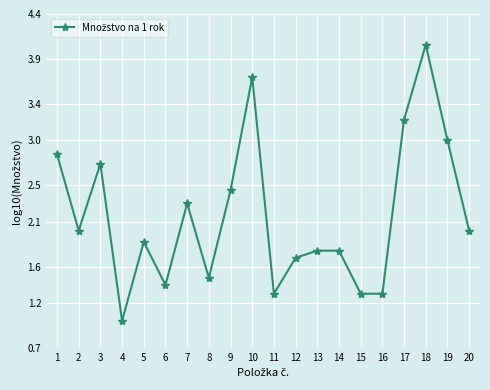

What is the sum of all values?

43.2